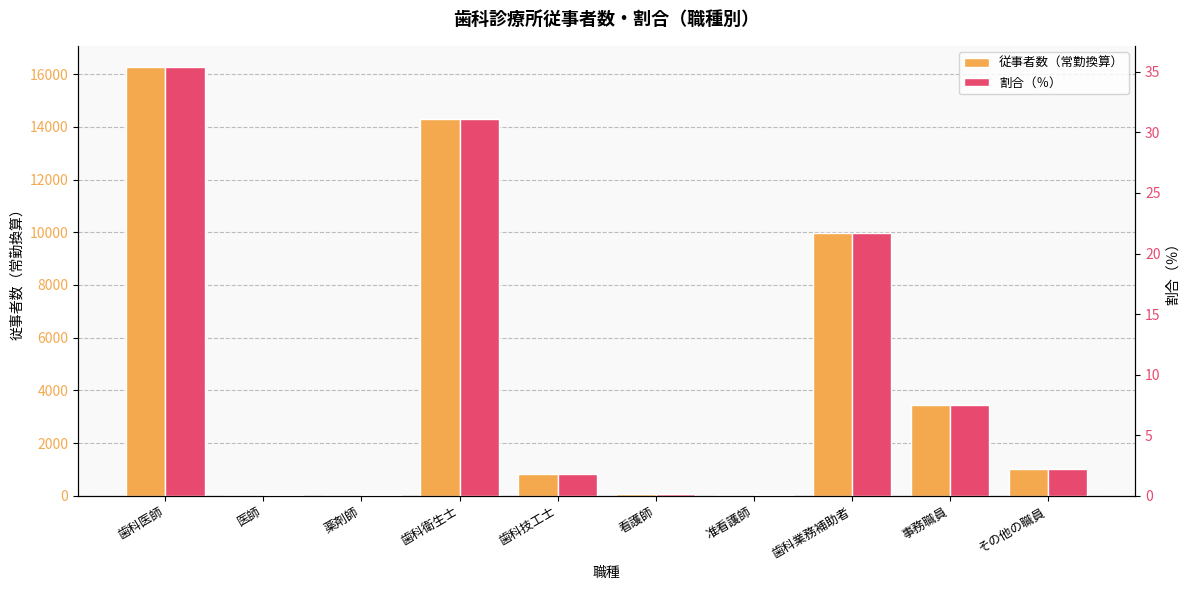

Rank the series by their maximum value, from highest to lowest.

従事者数（常勤換算）, 割合（％）